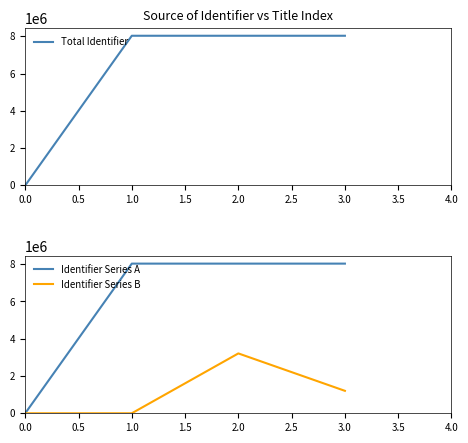

What is the sum of all Total Identifier values?

24096786